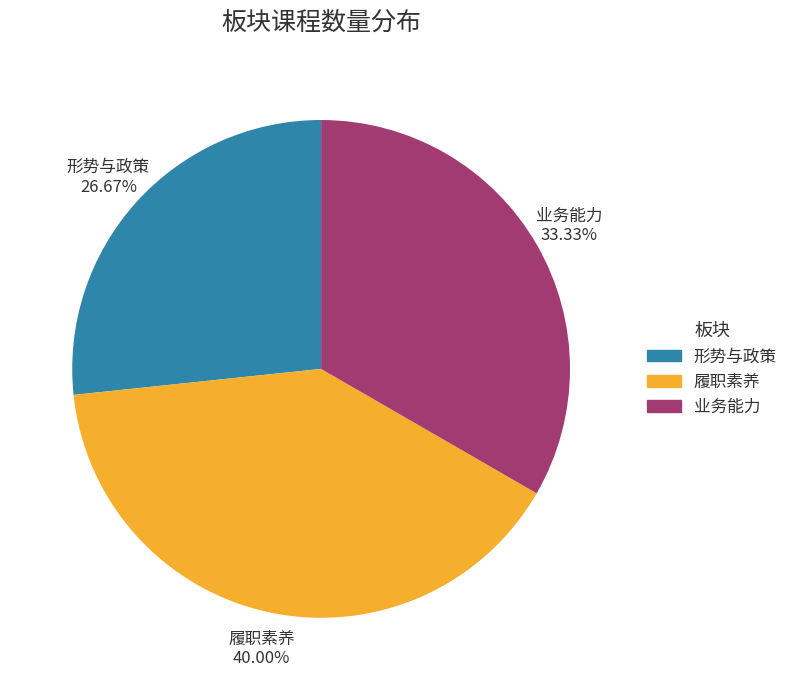

Is it true that 业务能力 is 33% of the pie?

True